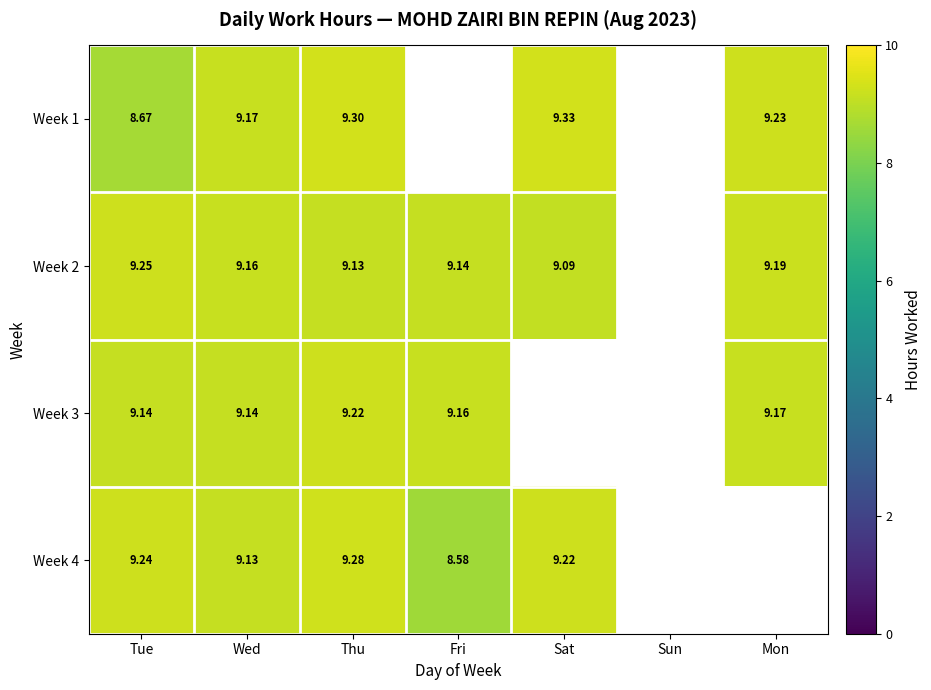

The Week 3 series shows 9.1 at Tue. True or false?

True